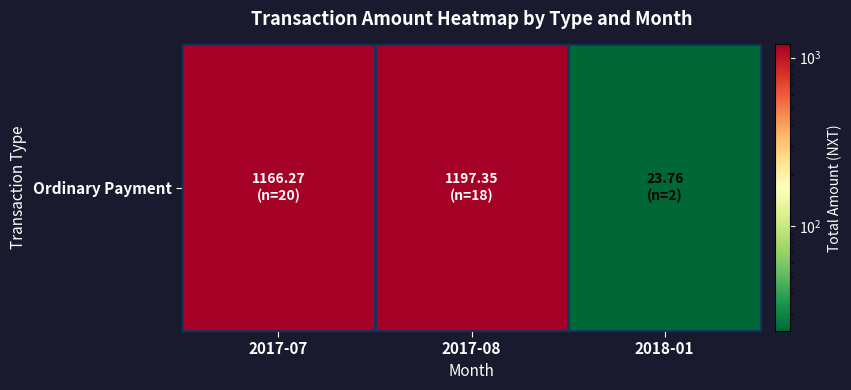

The chart shows a value of 11.5 at 2018-01. True or false?

False